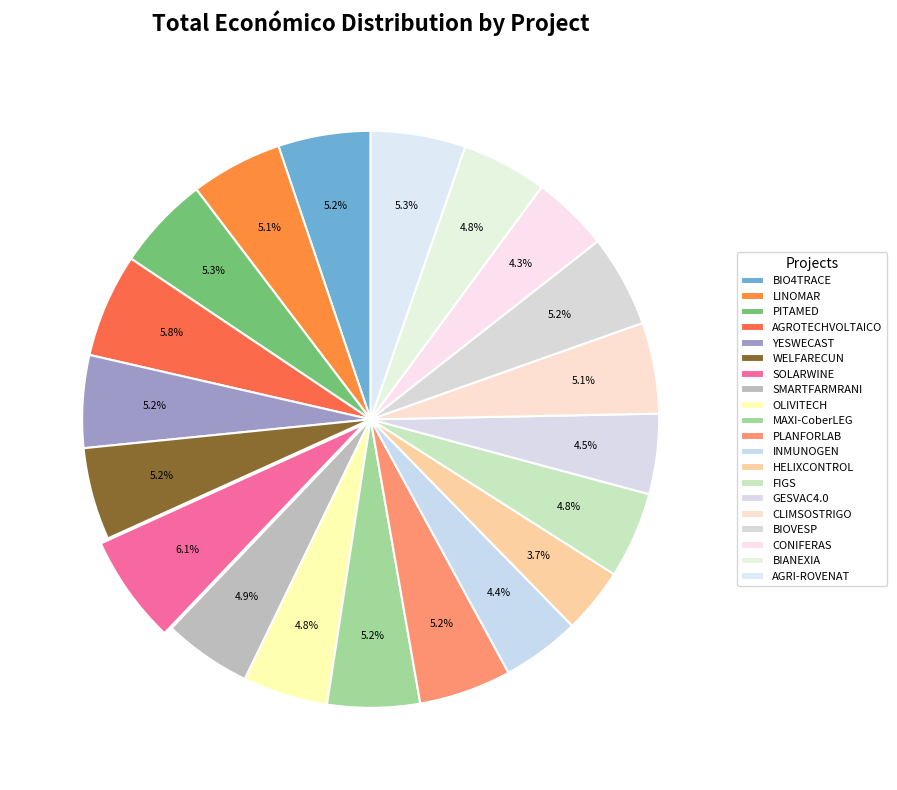

The YESWECAST slice represents 1% of the pie. True or false?

False